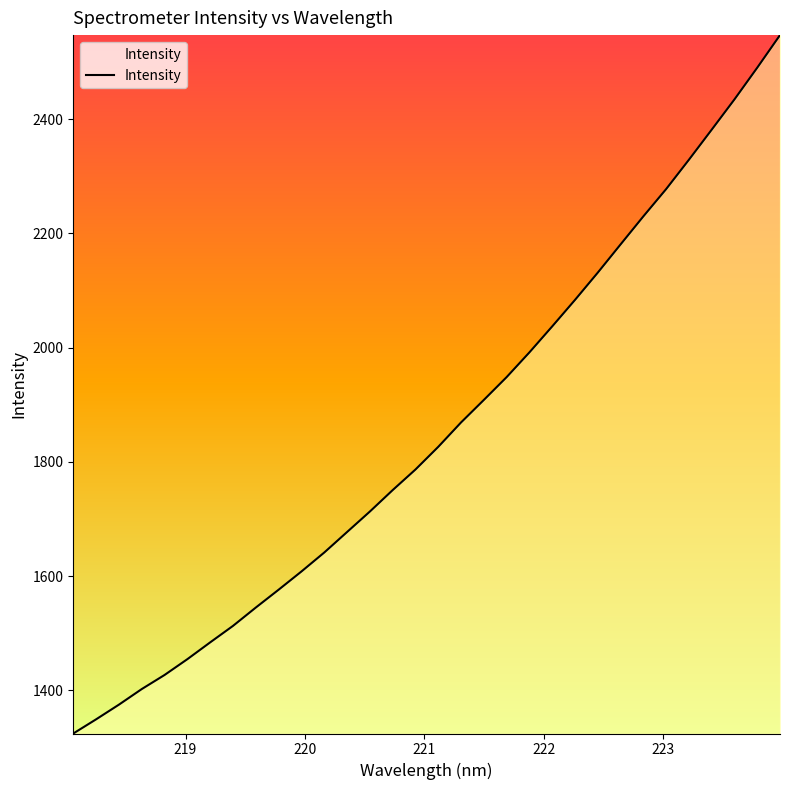

What is the greatest value displayed?

2547.4